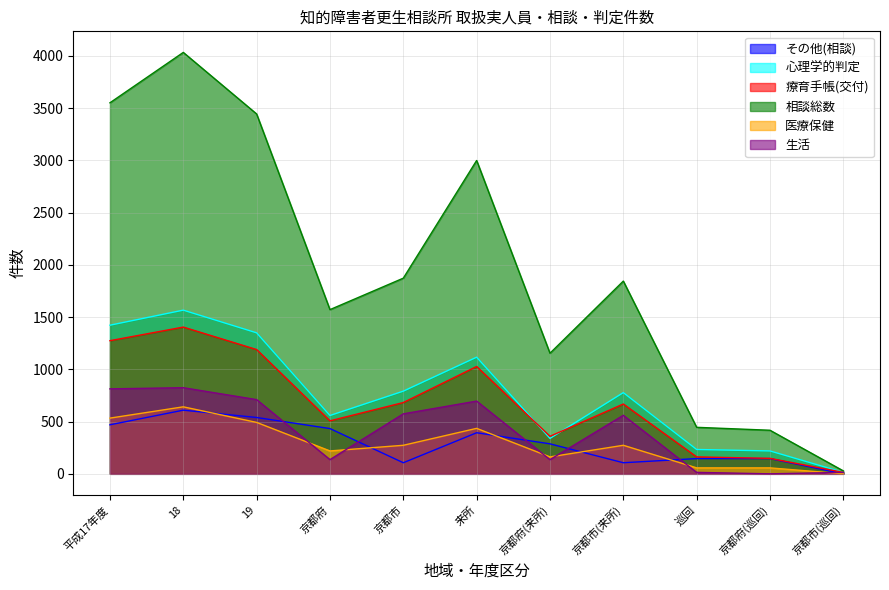

The 心理学的判定 series shows 1116 at 来所. True or false?

True